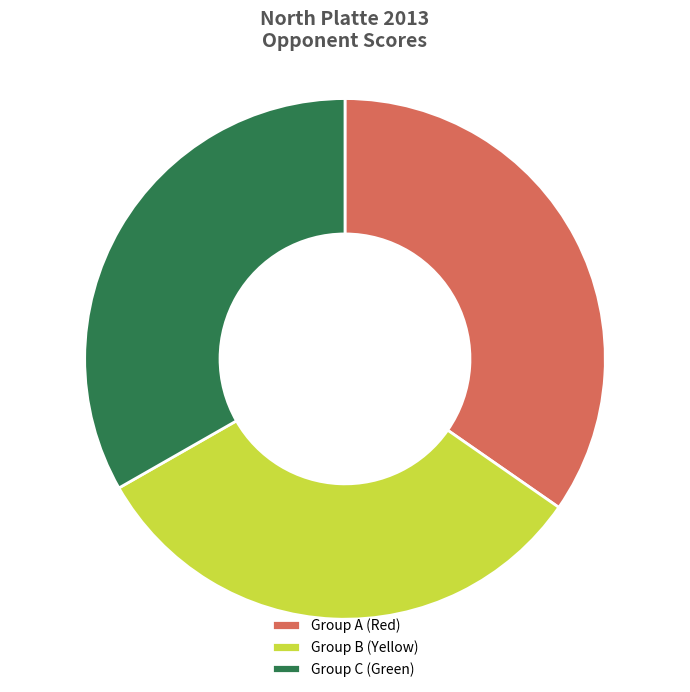

Count the number of slices in the pie.

3